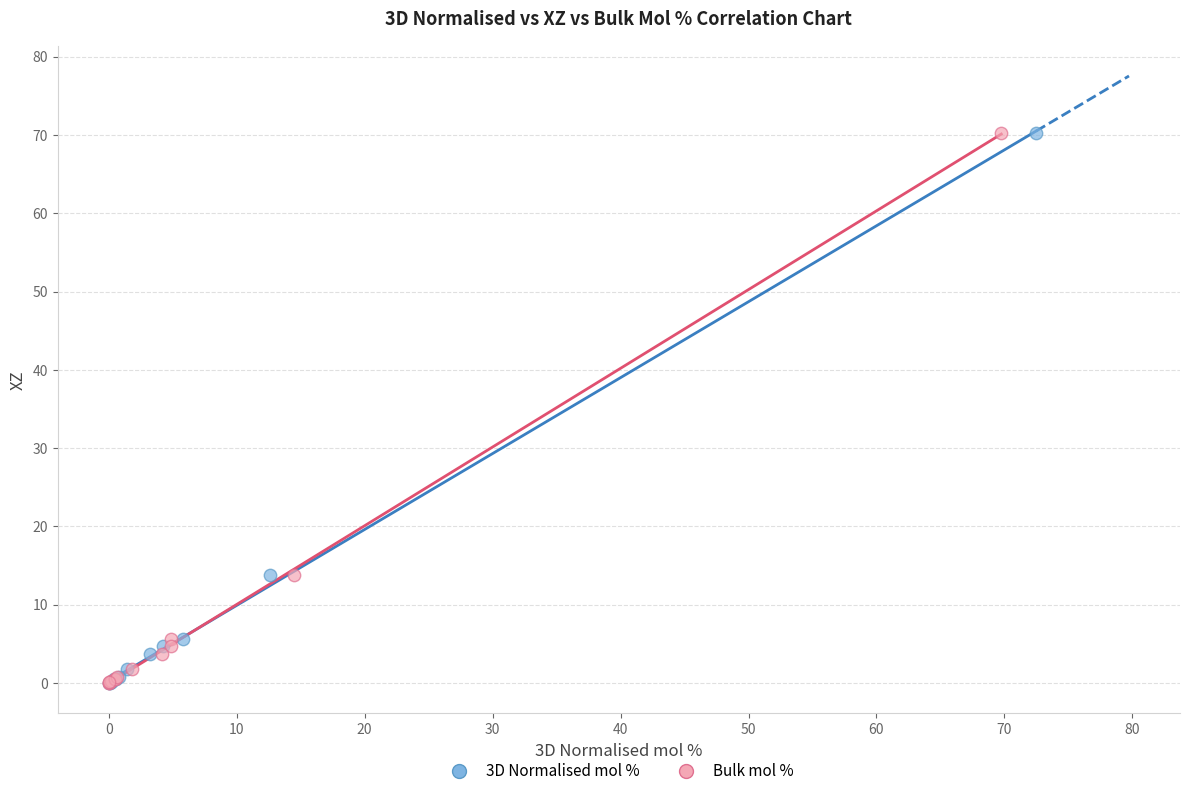

What are all the series names shown in the legend?

3D Normalised mol %, Bulk mol %